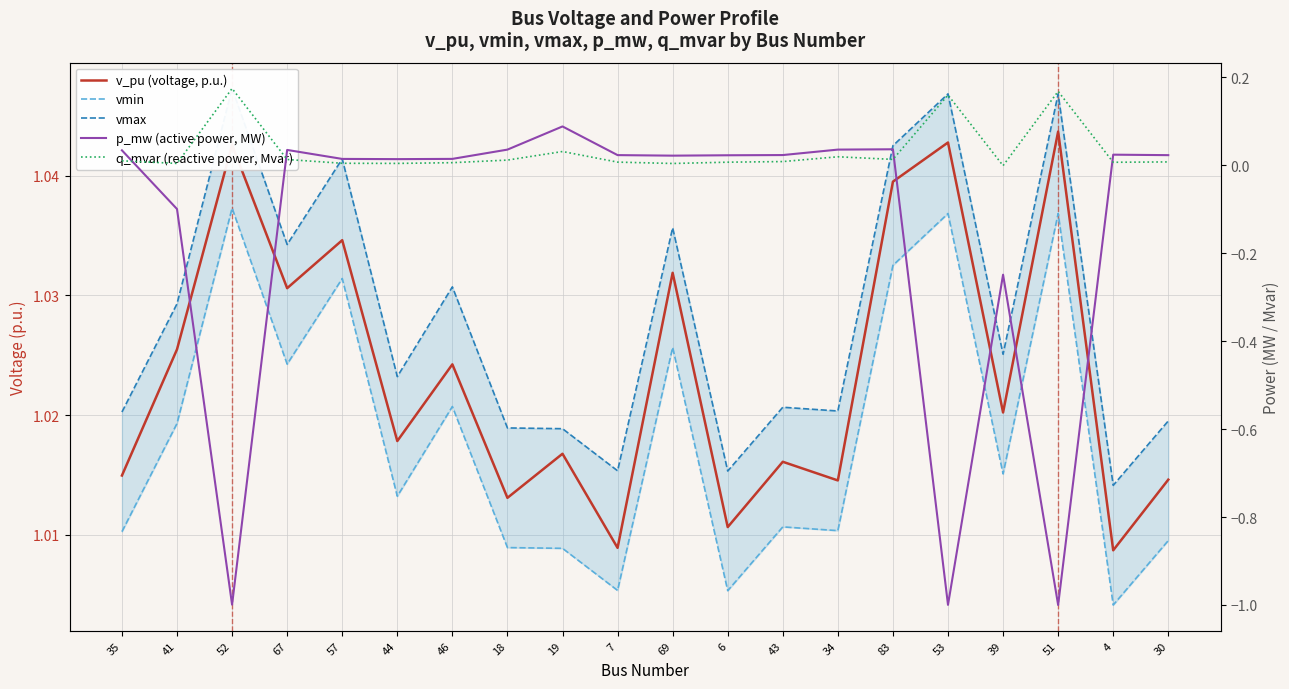

What is the value of the v_pu (voltage, p.u.) point at the 5th from the left?

1.0